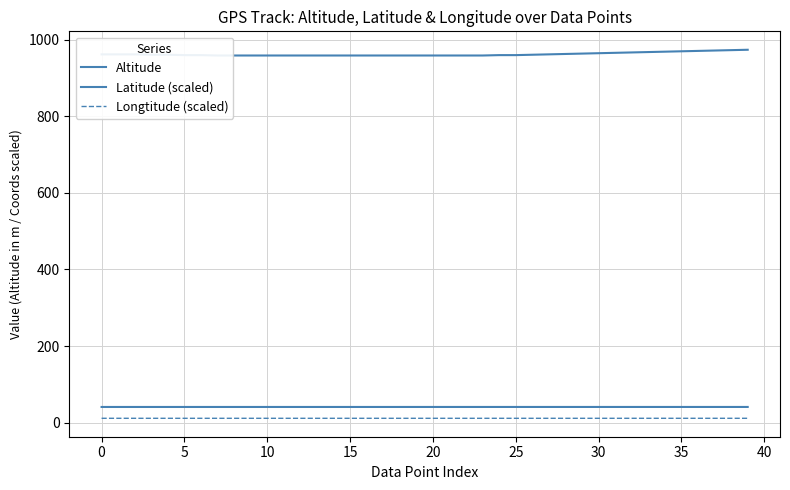

What is the value of the Longtitude (scaled) point at the 40th from the left?

11.2